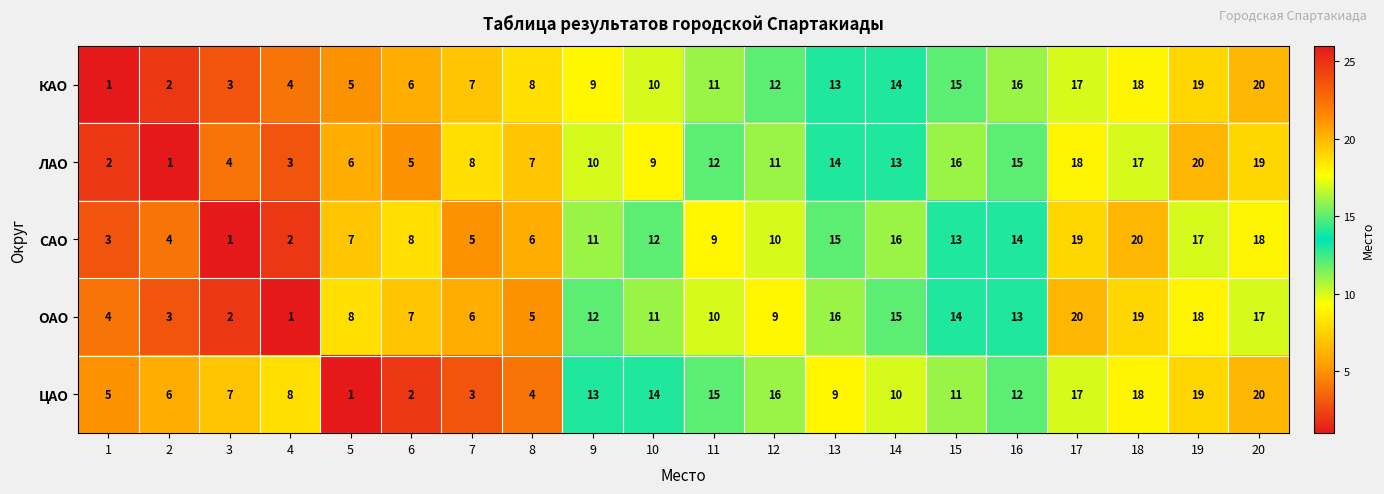

What is the difference between the maximum and second lowest values in the КАО series?

18